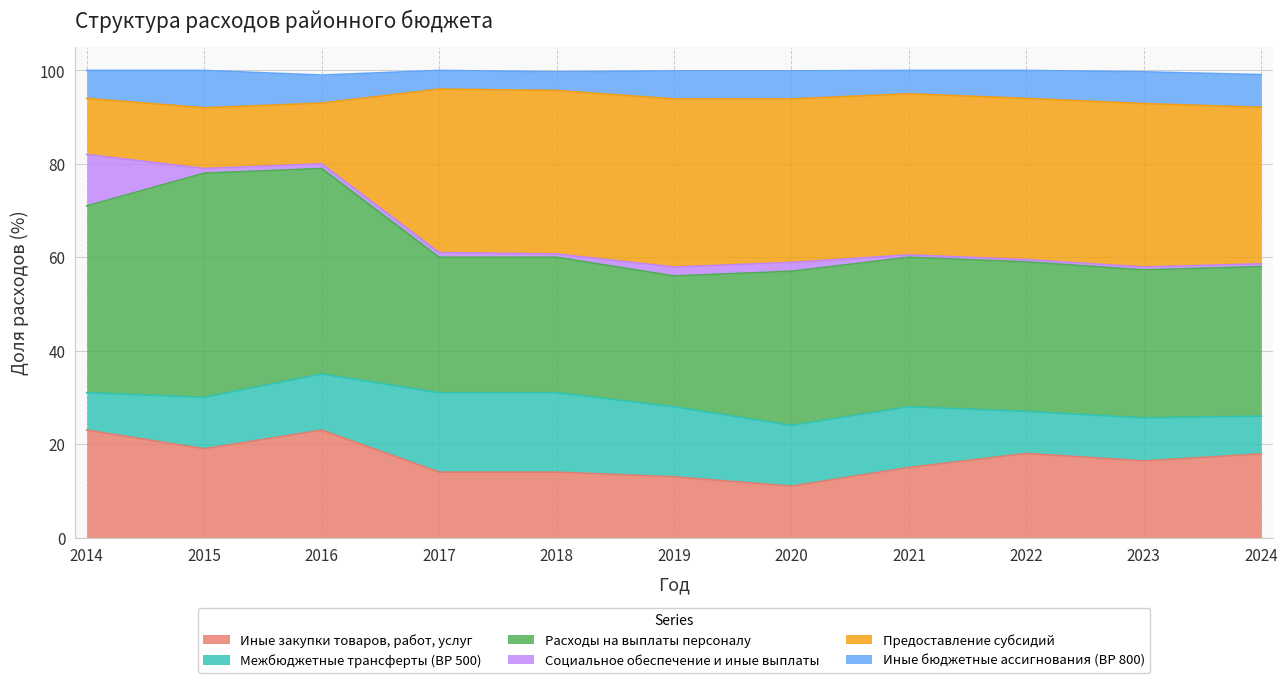

Which category has the lowest value in the Иные закупки товаров, работ, услуг series?

2020